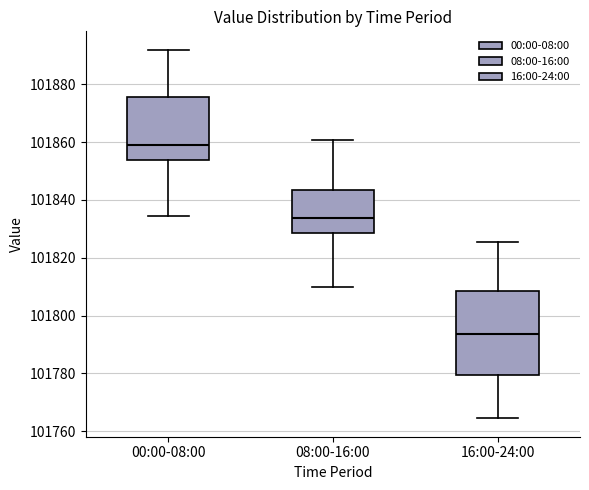

Reading left to right, transcribe this box plot: for each box, give where its median line is, the range the box spans, and where its two whiskers end, as read against the y-axis. The values are not printed on the chart, so give them approximately, as read against the axis.

00:00-08:00: median 101860, box 101854 to 101876, whiskers 101834 to 101892
08:00-16:00: median 101834, box 101828 to 101844, whiskers 101810 to 101860
16:00-24:00: median 101794, box 101780 to 101808, whiskers 101764 to 101826